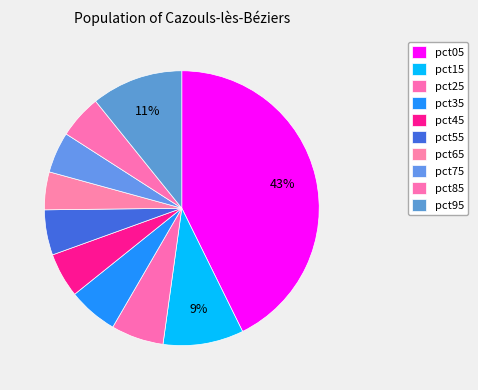

How many segments does this pie chart have?

10